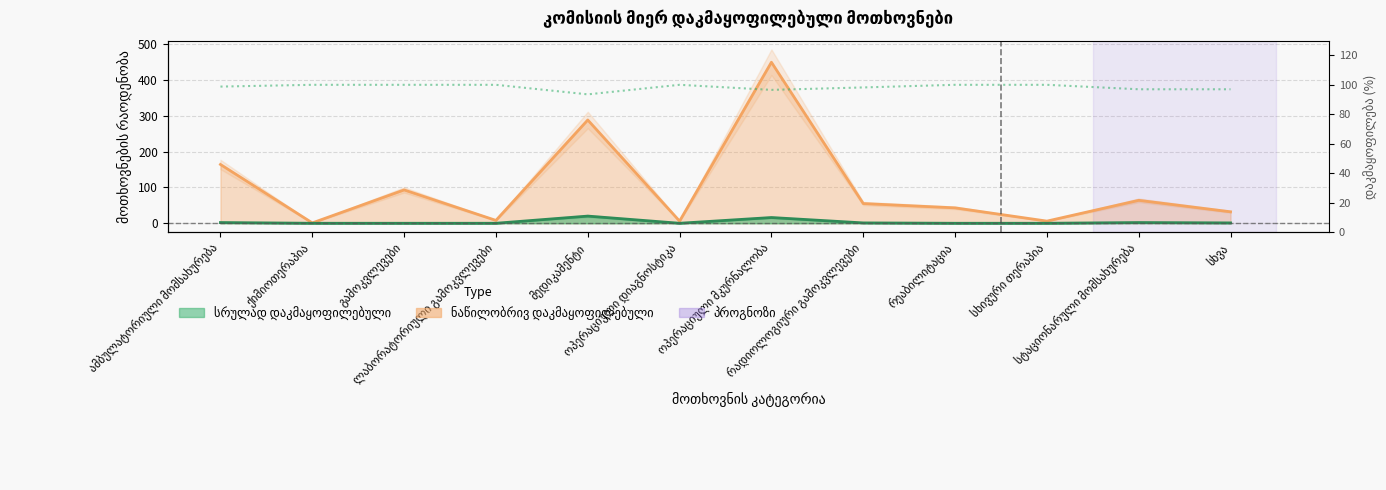

What is the label of the 3rd point from the right?

სხივური თერაპია